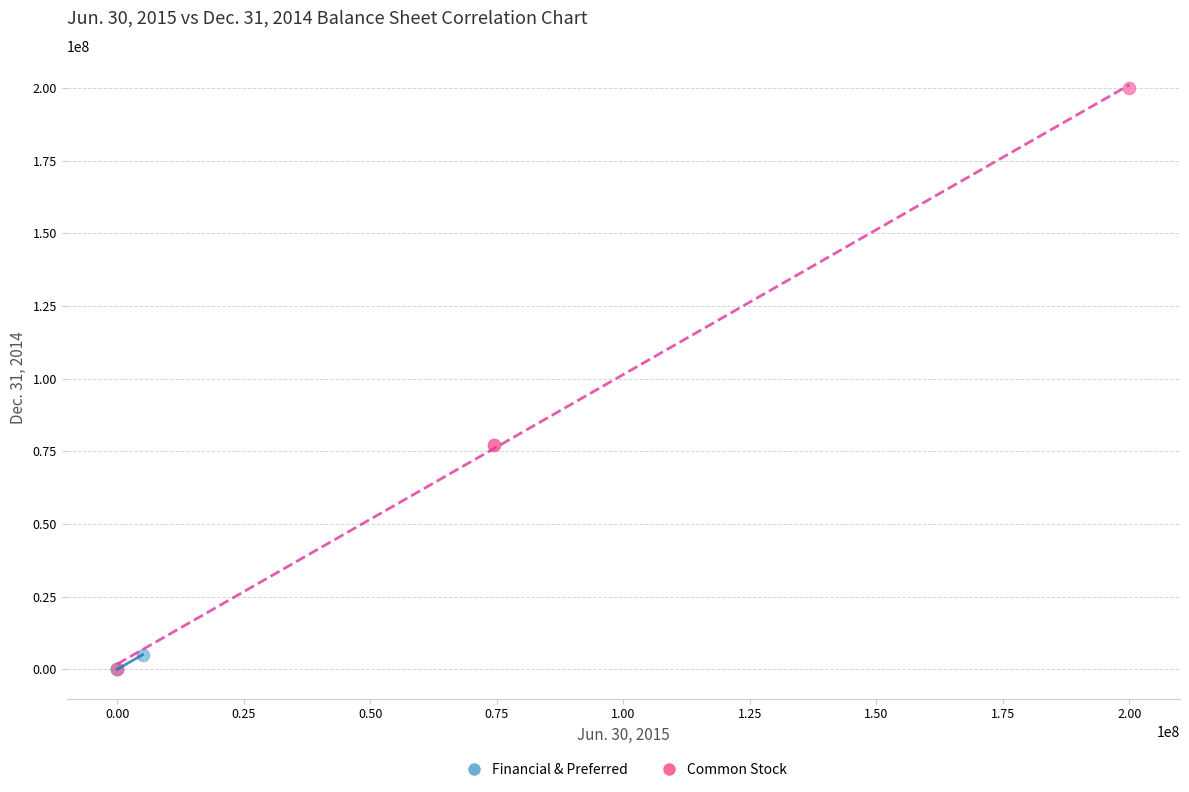

Which series has the widest spread of Y values?

Common Stock